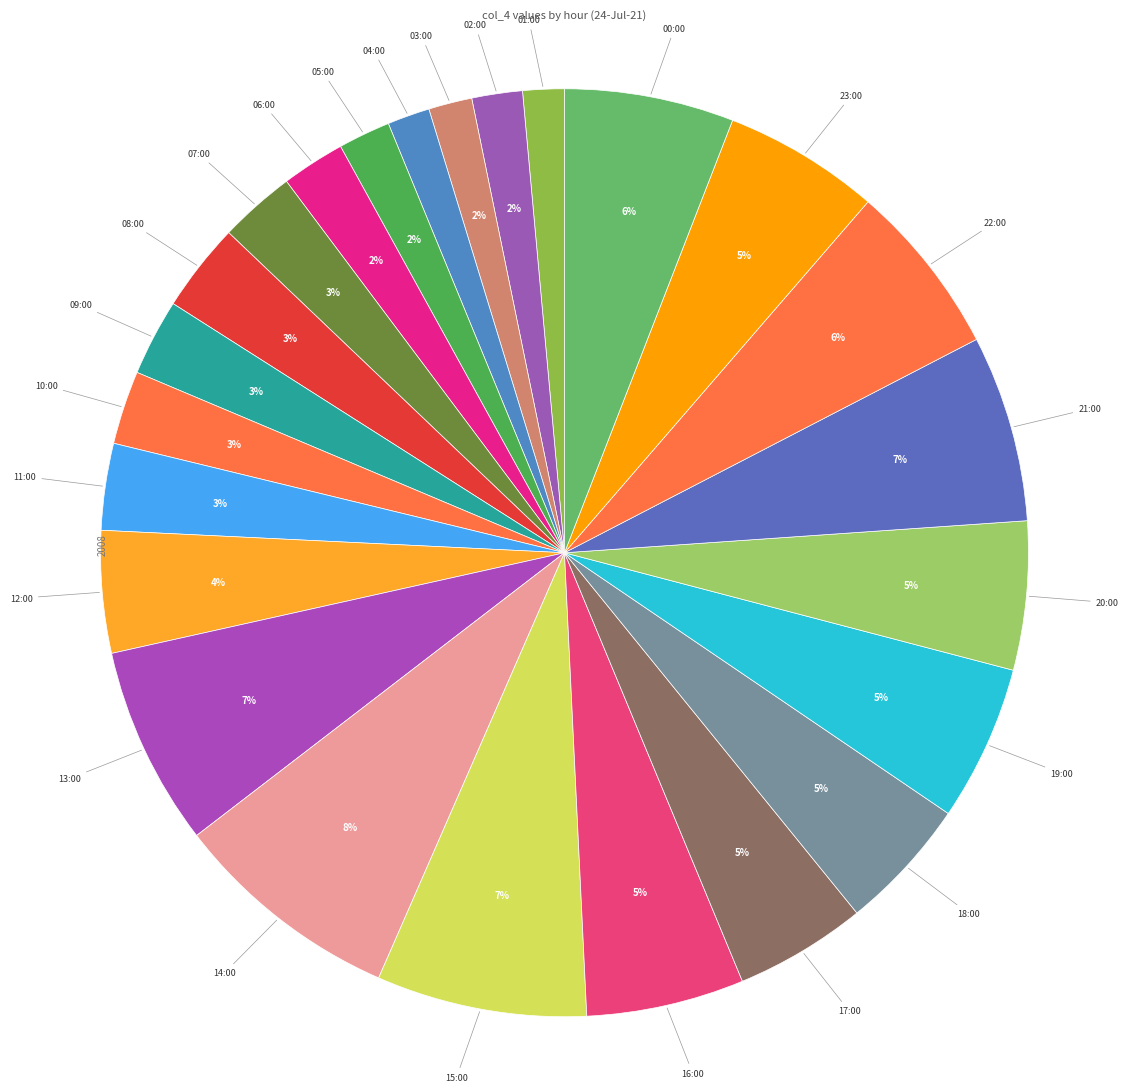

Is the sum of 03:00 and 12:00 greater than half?

No